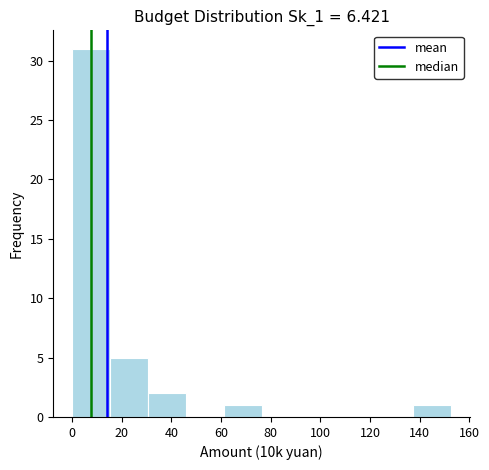

Reading left to right, list every bar in this chart as the range it spans on the x-axis followed by its height. Neither the bar edges nor the heights are printed on the chart, so give them approximately, as read against the axes.

0 to 16: 31
16 to 30: 5
30 to 46: 2
46 to 62: 0
62 to 76: 1
76 to 92: 0
92 to 106: 0
106 to 122: 0
122 to 138: 0
138 to 152: 1